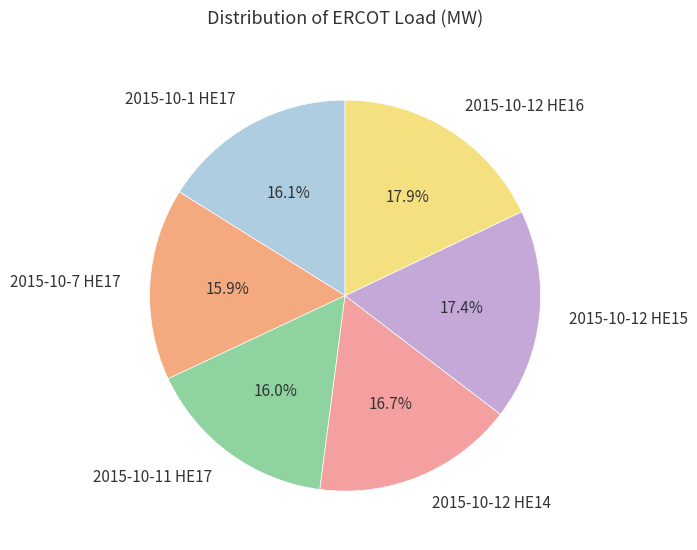

What is the ratio of the value at 2015-10-12 HE16 to the value at 2015-10-11 HE17?

1.1